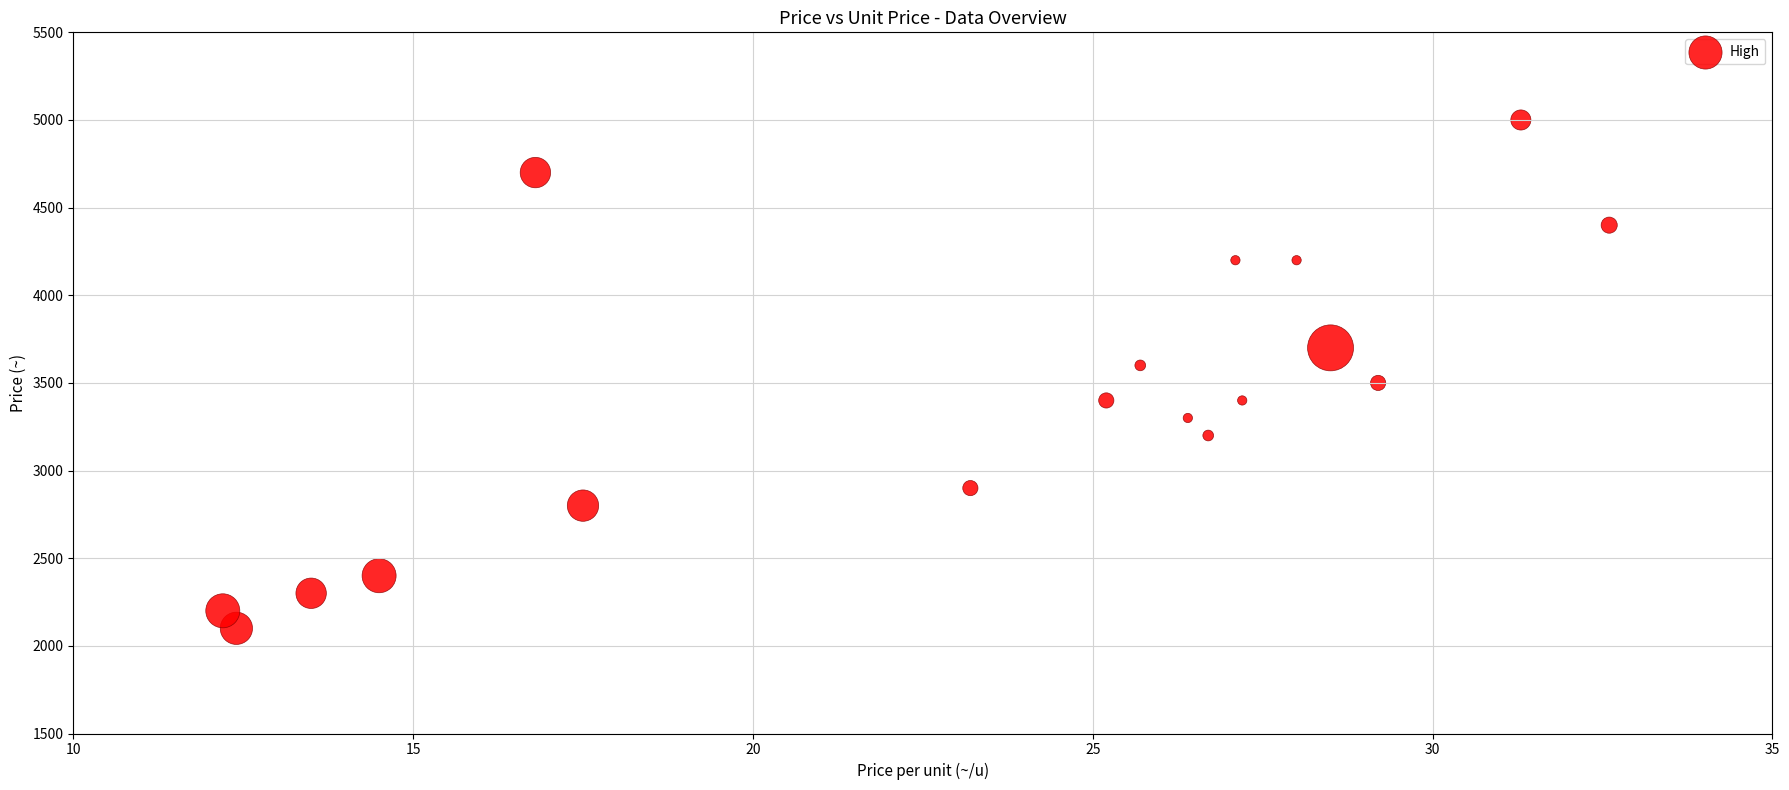

What is the range of Y values (max minus min)?

2900